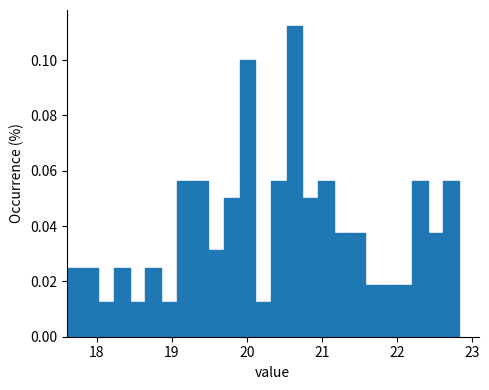

Around what value on the x-axis is the tallest bar? Give the approximate position of its centre, as read against the axis.

20.6